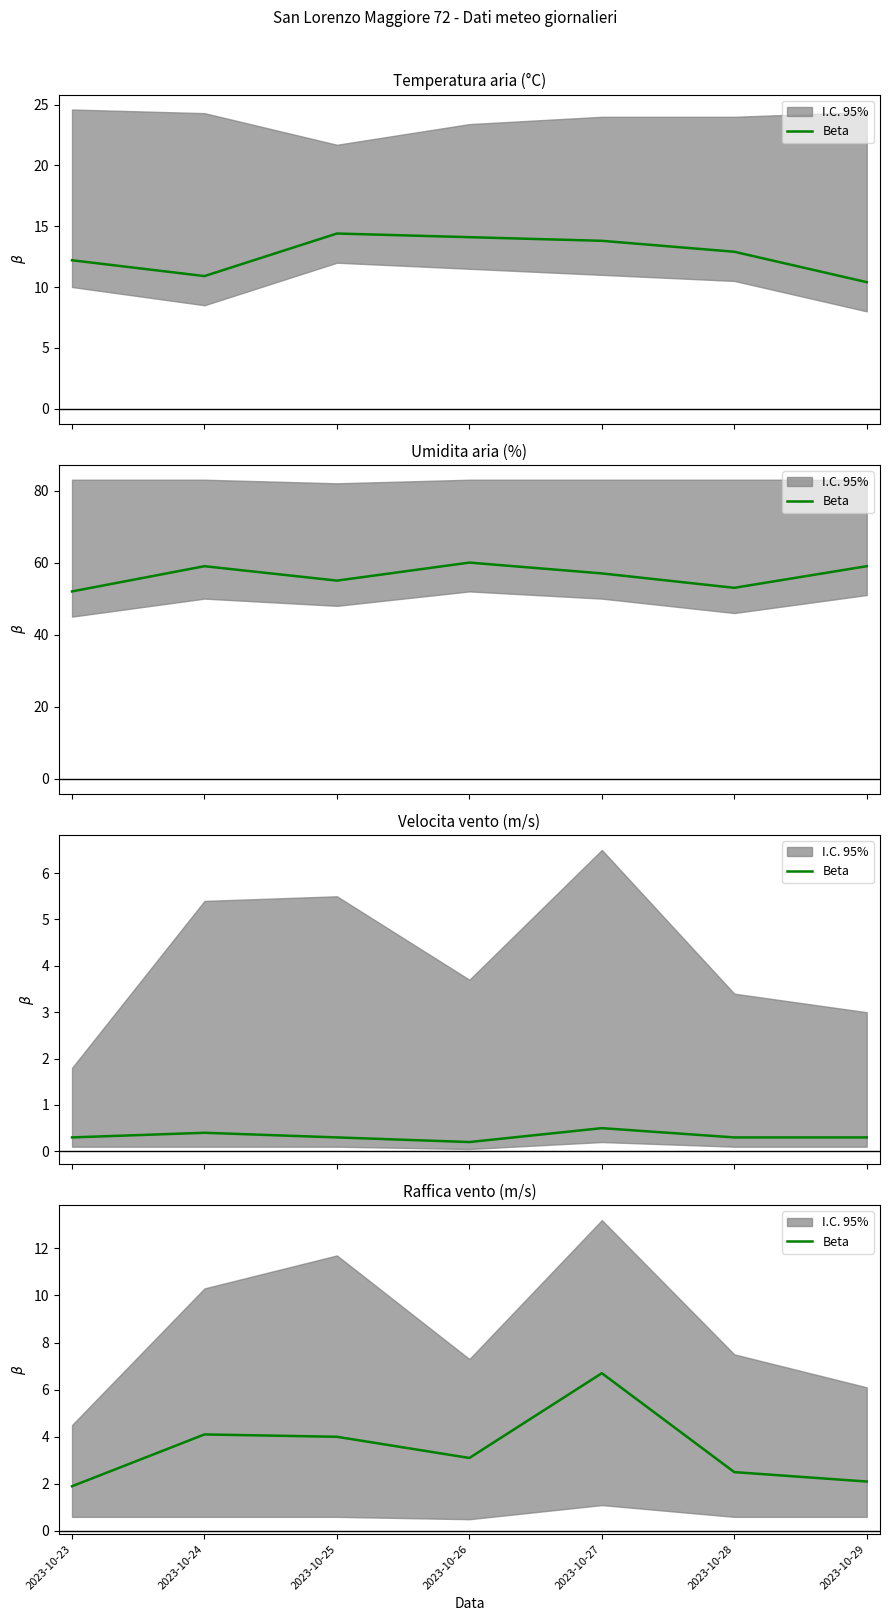

What is the difference between the values at 2023-10-28 and 2023-10-27?

4.2